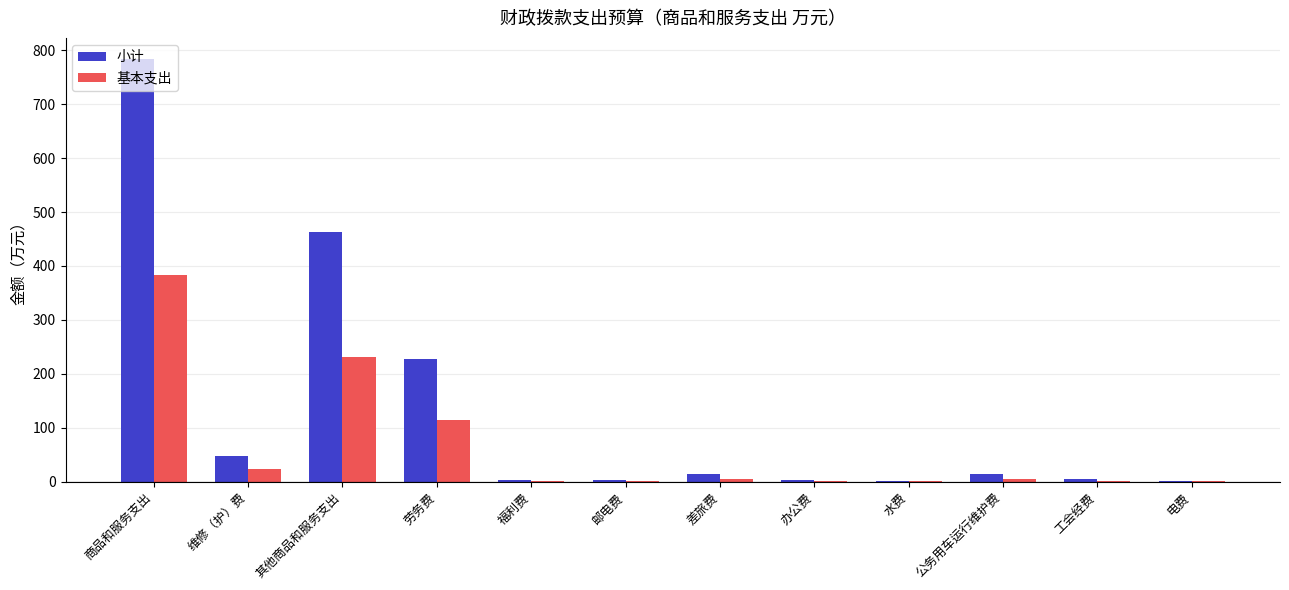

How many data points in 小计 are above 13?

6